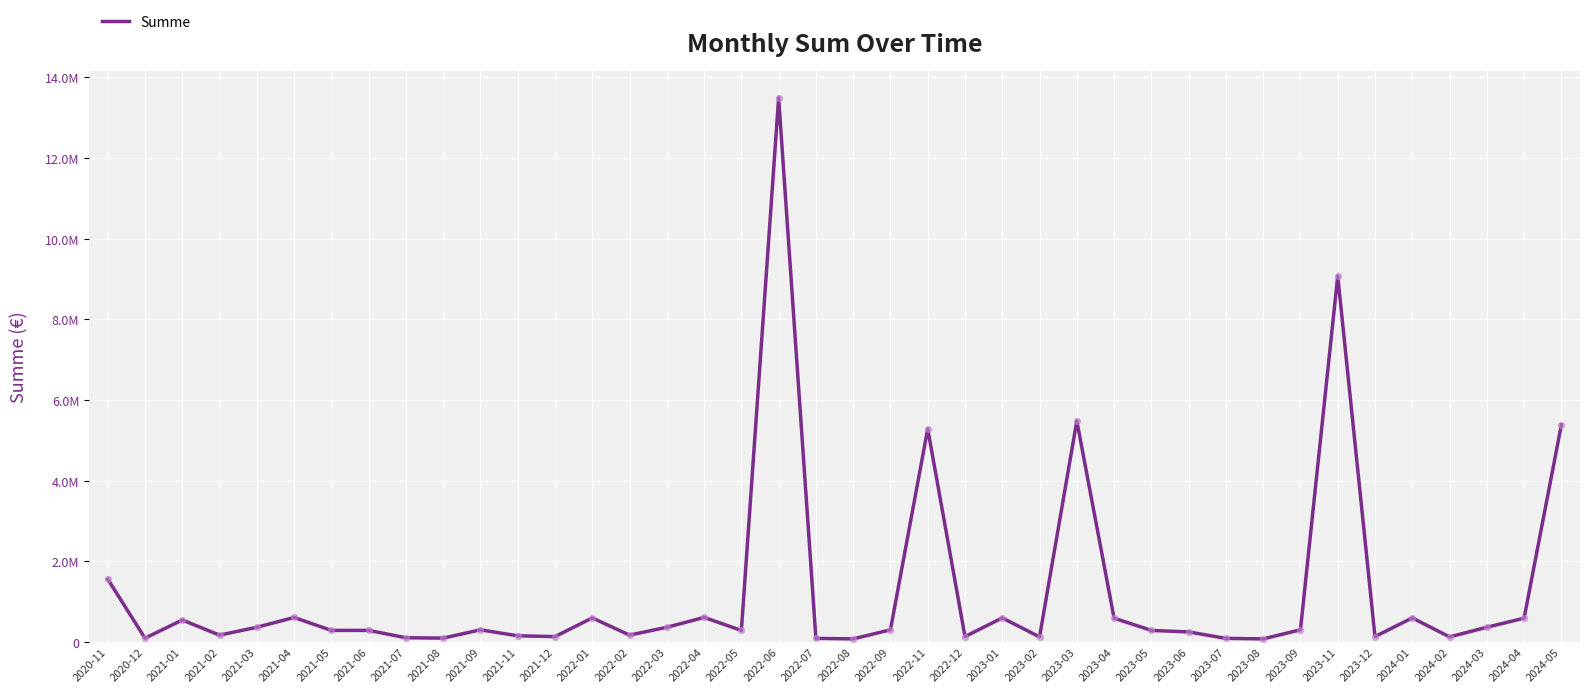

Is this an area chart (filled region under the line)?

No